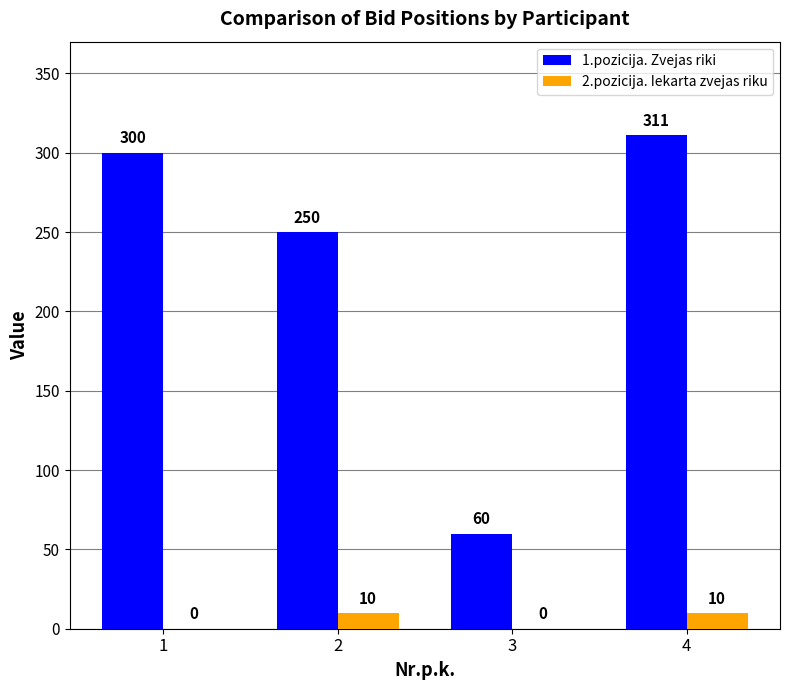

Are the bars horizontal?

No